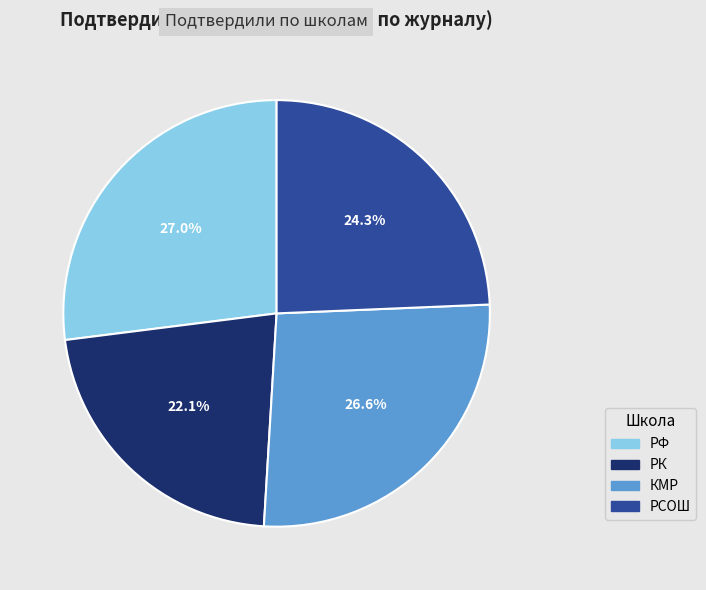

To the nearest percent, what is the combined percentage of КМР and РК?

49%